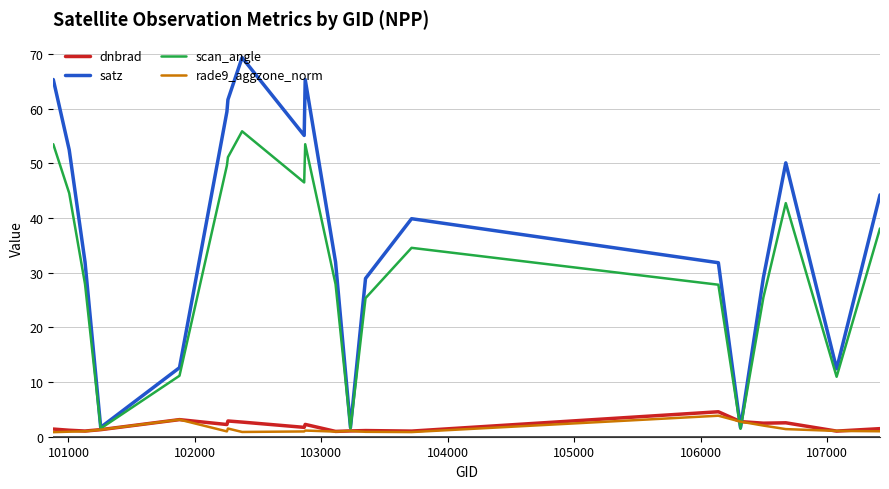

Which series has the largest total across all categories?

satz